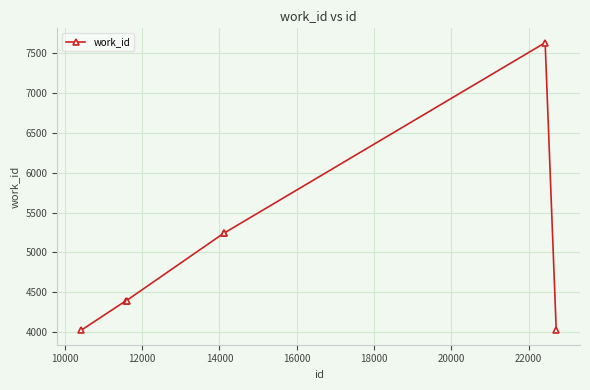

What is the difference between the maximum and minimum values?

3605